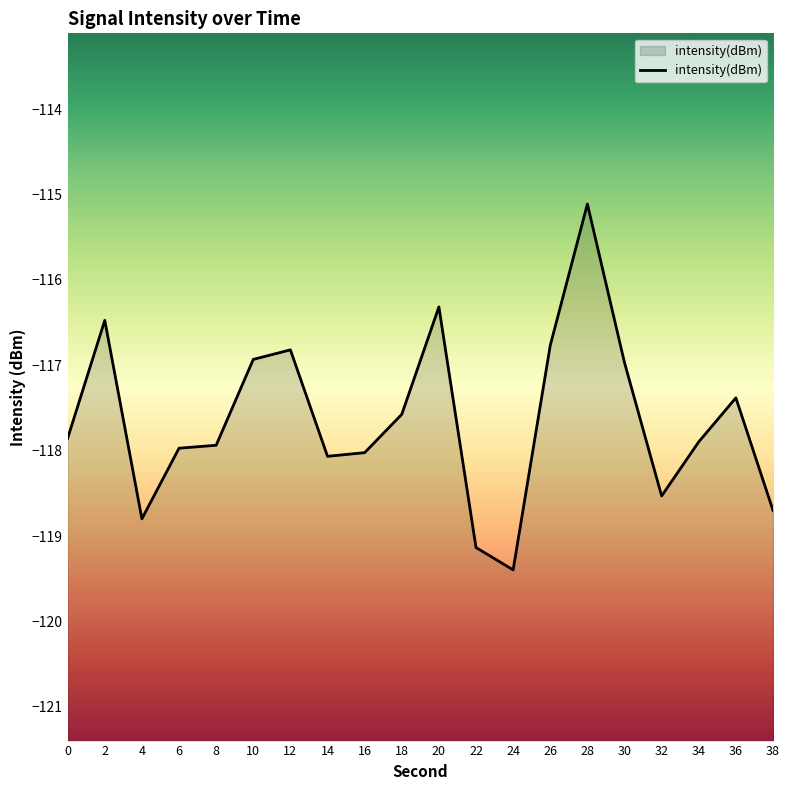

What is the value of the 20th point from the left?

-118.7